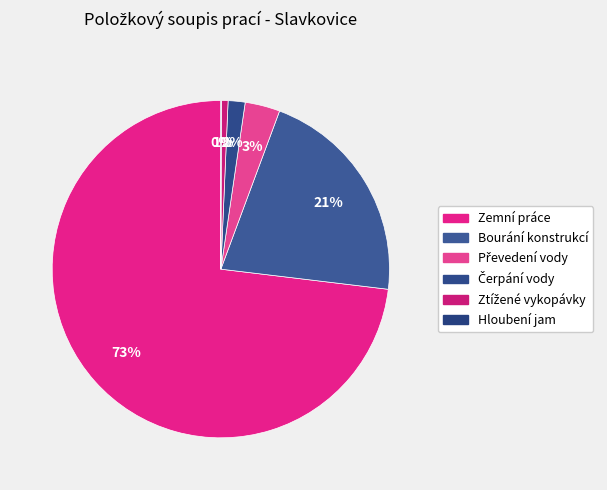

Combined, what portion of the pie is Zemní práce and Bourání konstrukcí?

94.3%